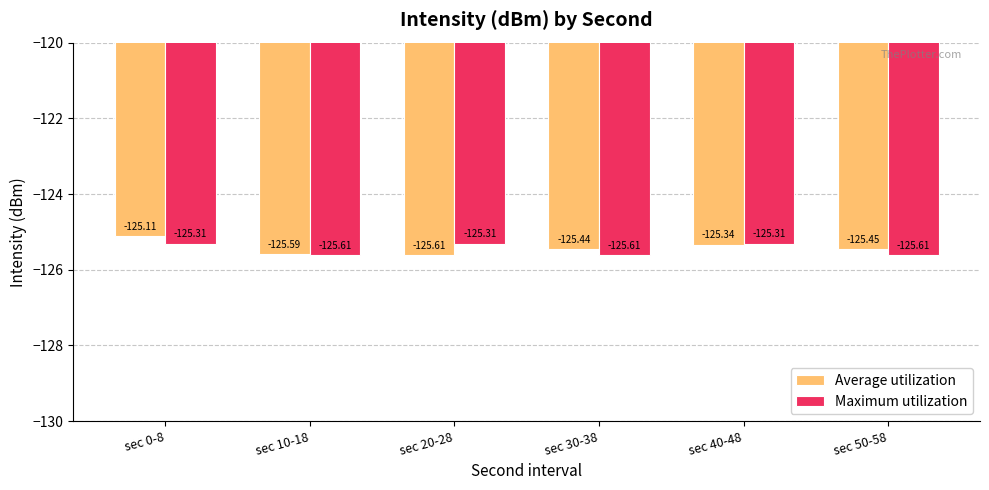

What is the total value across all series at sec 40-48?

-250.6